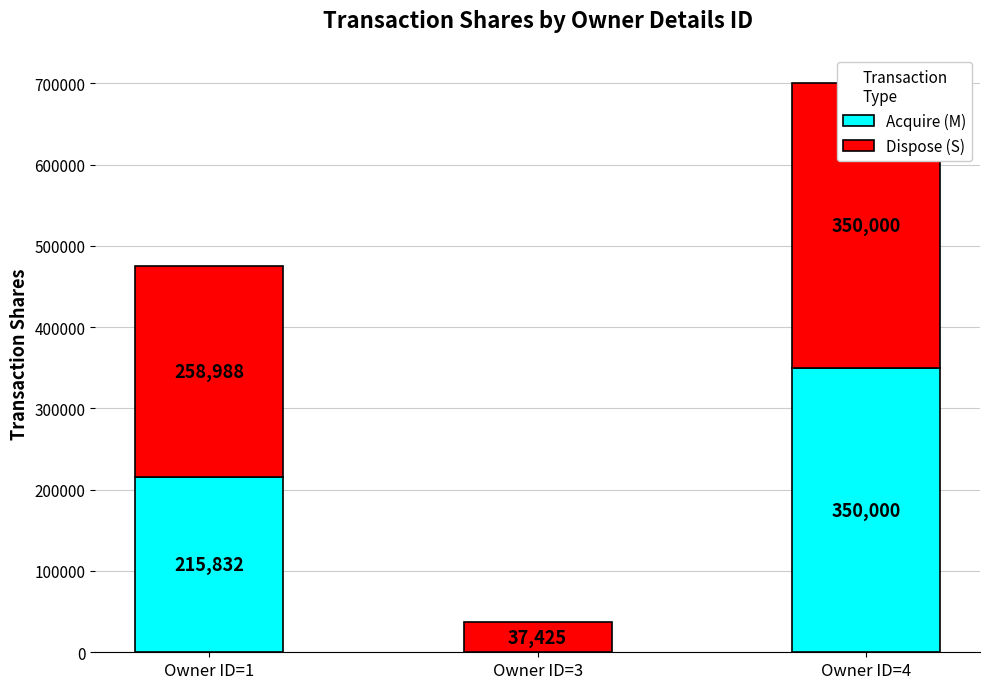

What is the value of the Dispose (S) bar at the 1st from the left?

258988